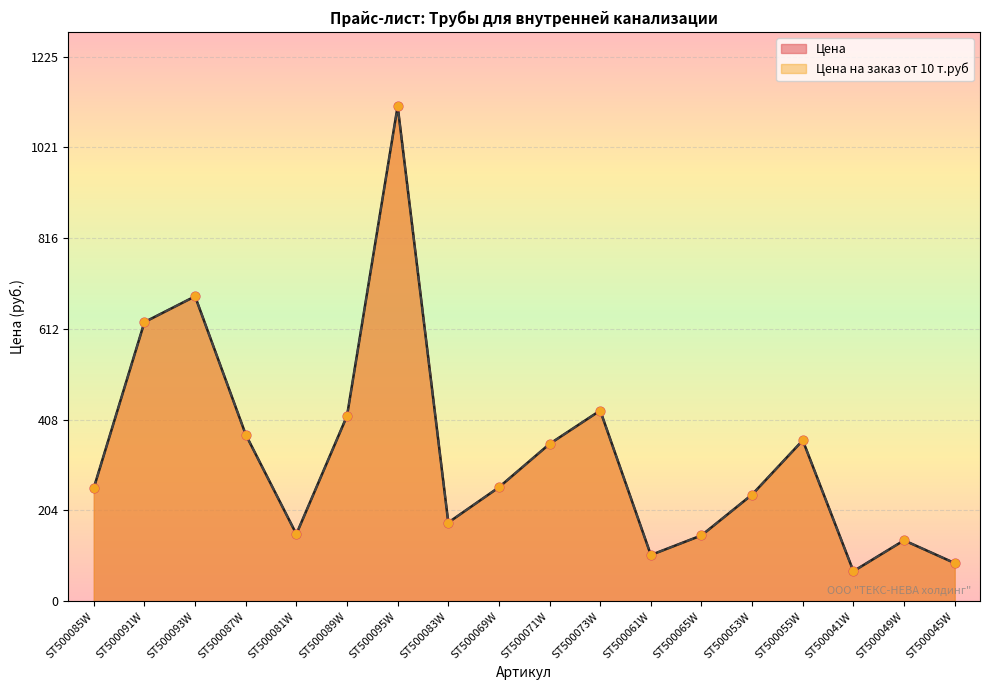

Which series has the largest total across all categories?

Цена